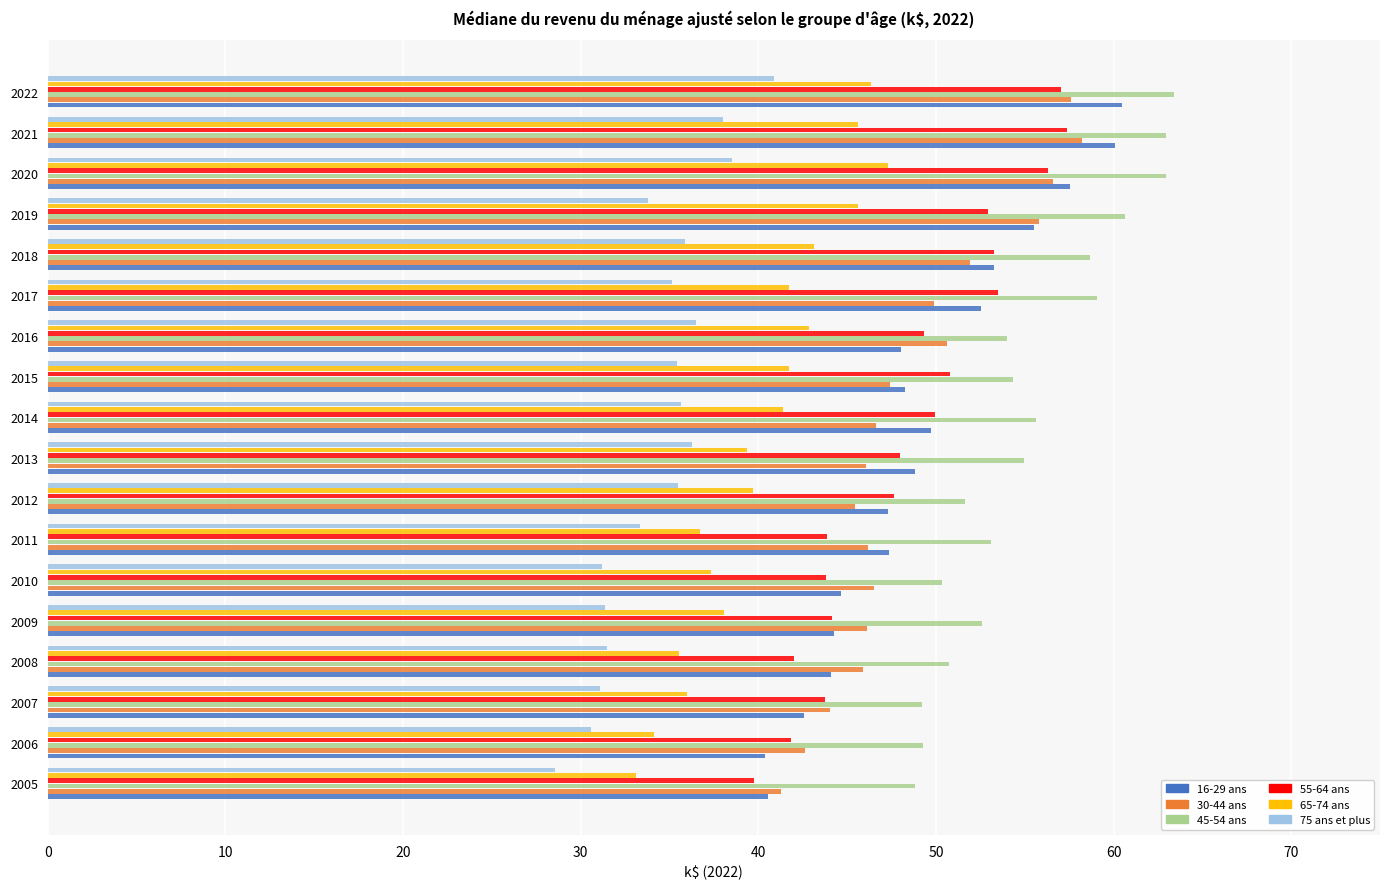

How many series are shown in this chart?

6